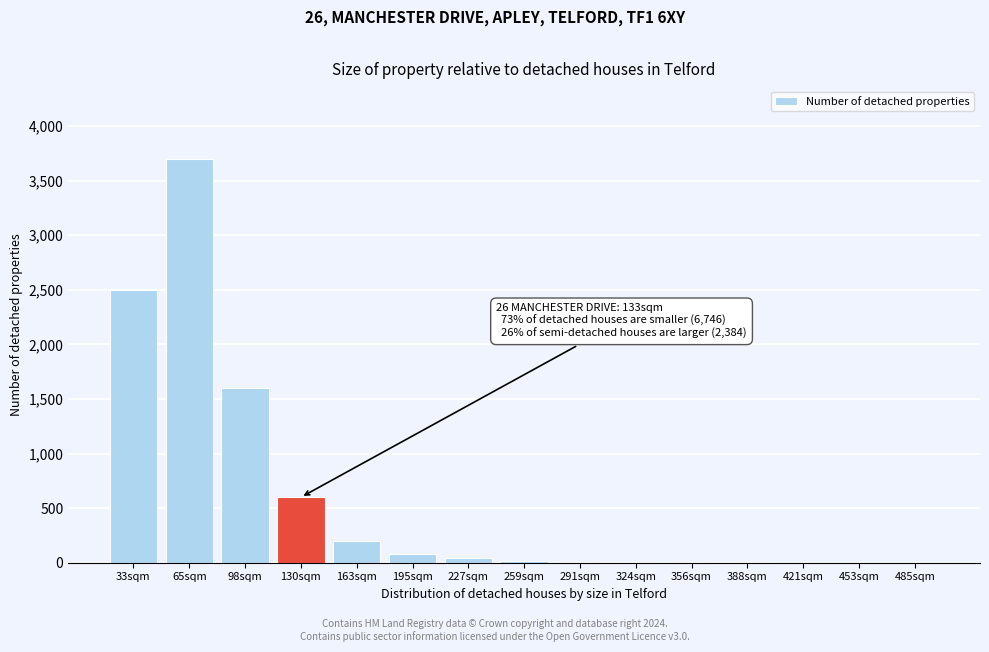

Where is the data nearest to the value 1850?

98sqm